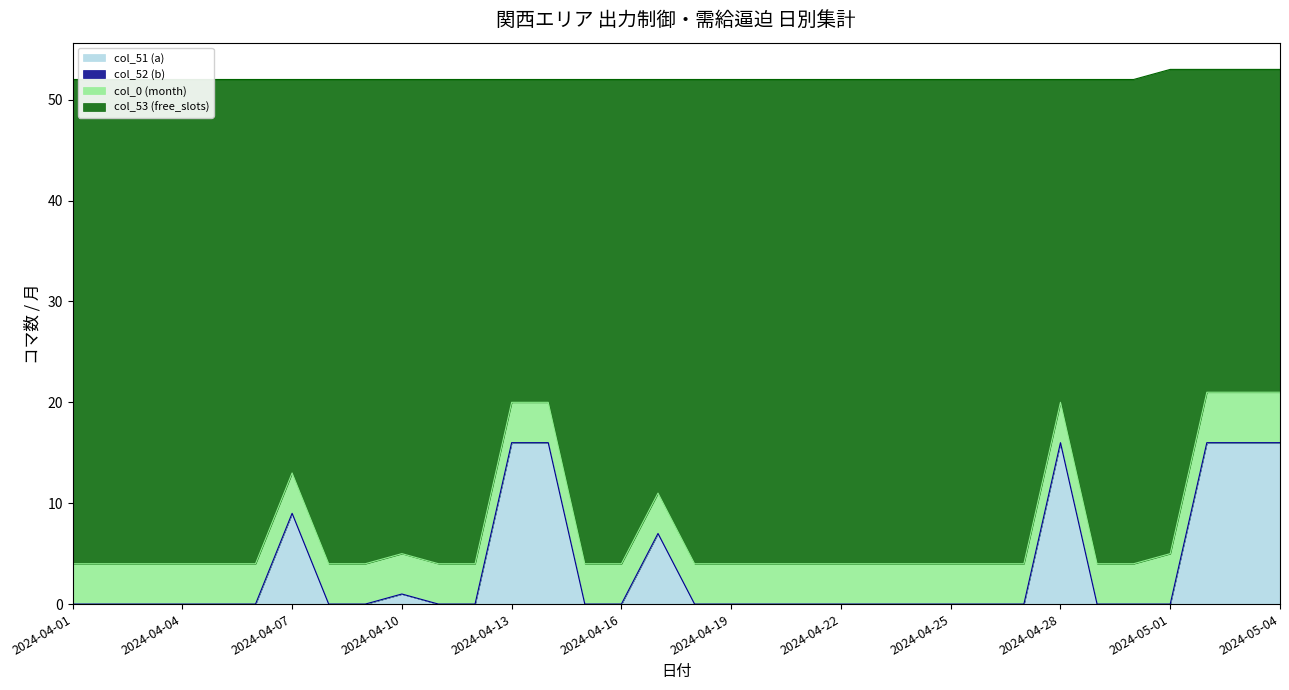

What is the average value of the col_51 (a) series?

3